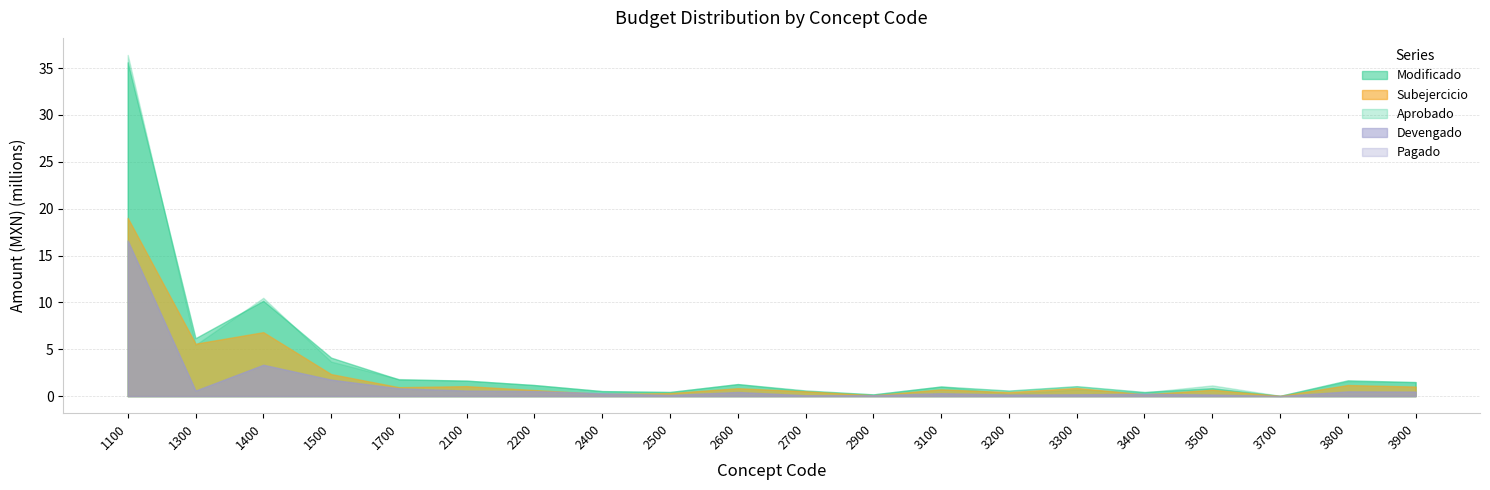

Which label corresponds to the smallest value in the chart?

3700